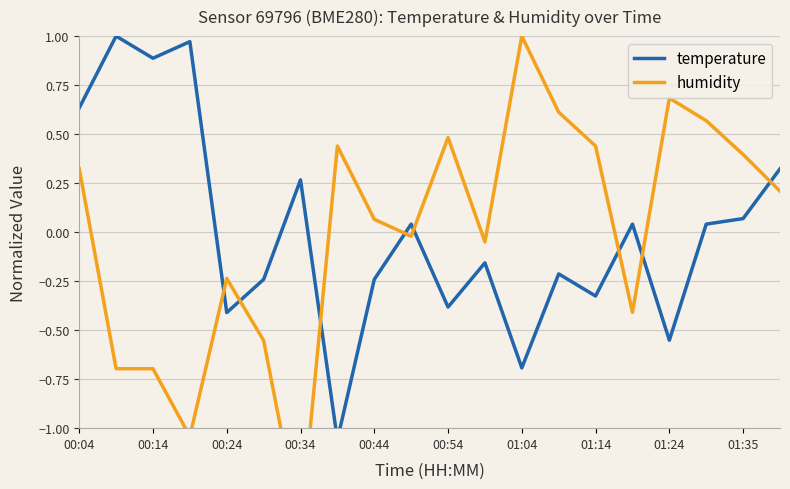

Is this an area chart (filled region under the line)?

No